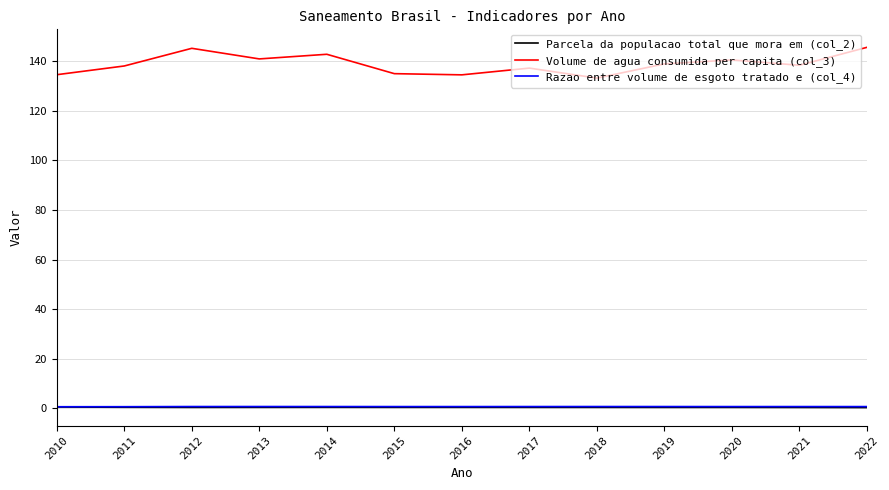

The value of Volume de agua consumida per capita (col_3) at 2010 is 229.7. True or false?

False